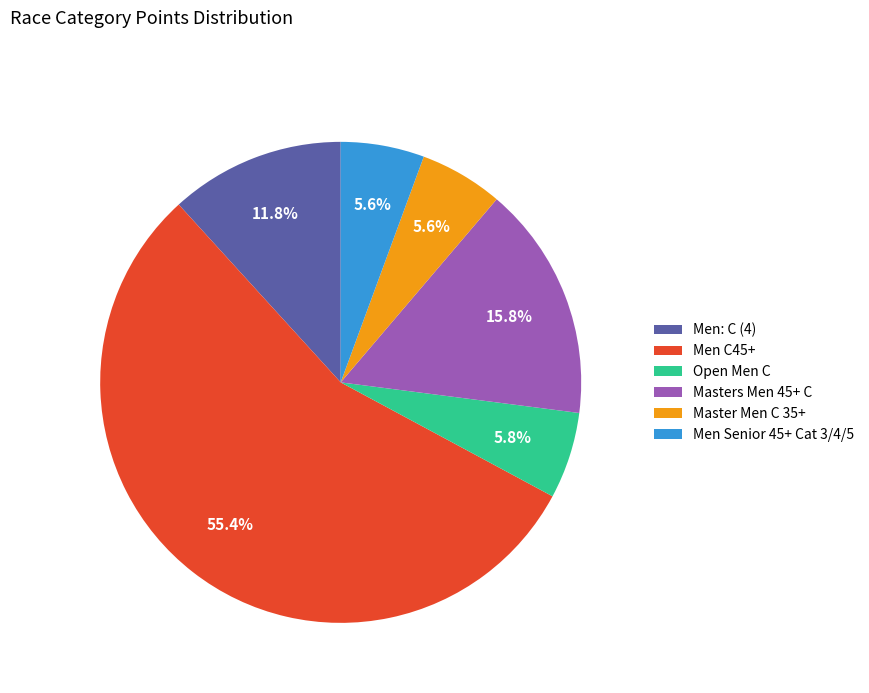

To the nearest percent, what is the difference between the largest and smallest slice percentages?

50%